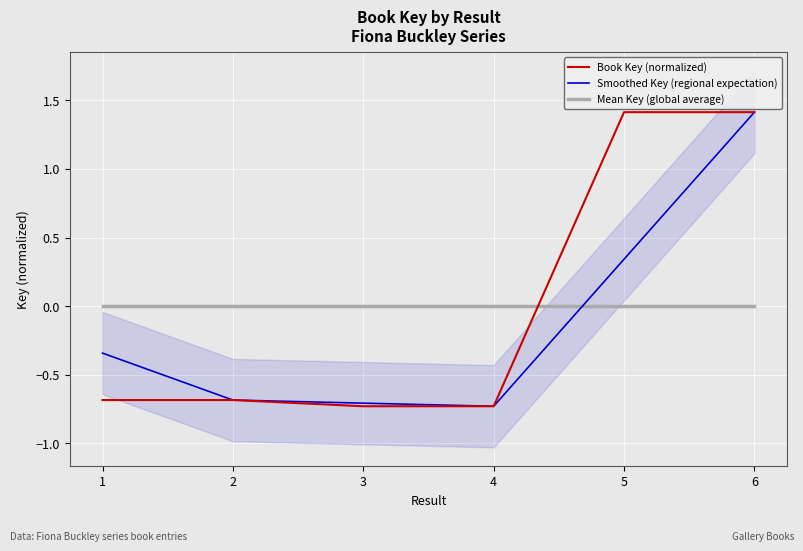

Reading right to left, what are all the values shown in this chart?

Book Key (normalized): 6=1.4	5=1.4	4=-0.7	3=-0.7	2=-0.7	1=-0.7
Smoothed Key (regional expectation): 6=1.4	5=0.3	4=-0.7	3=-0.7	2=-0.7	1=-0.3
Mean Key (global average): 6=-0.0	5=-0.0	4=-0.0	3=-0.0	2=-0.0	1=-0.0